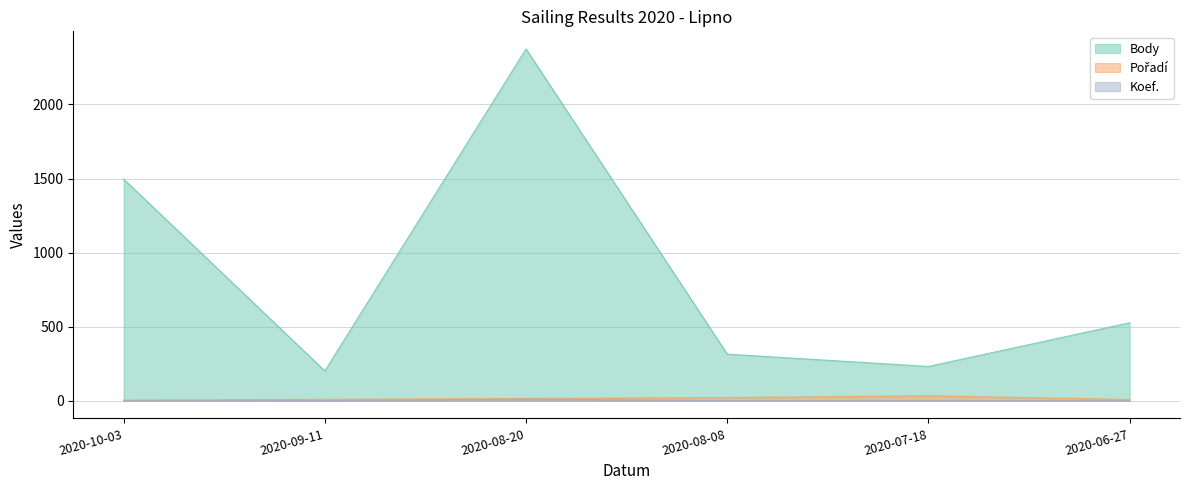

What is the label of the 2nd point from the right?

2020-07-18